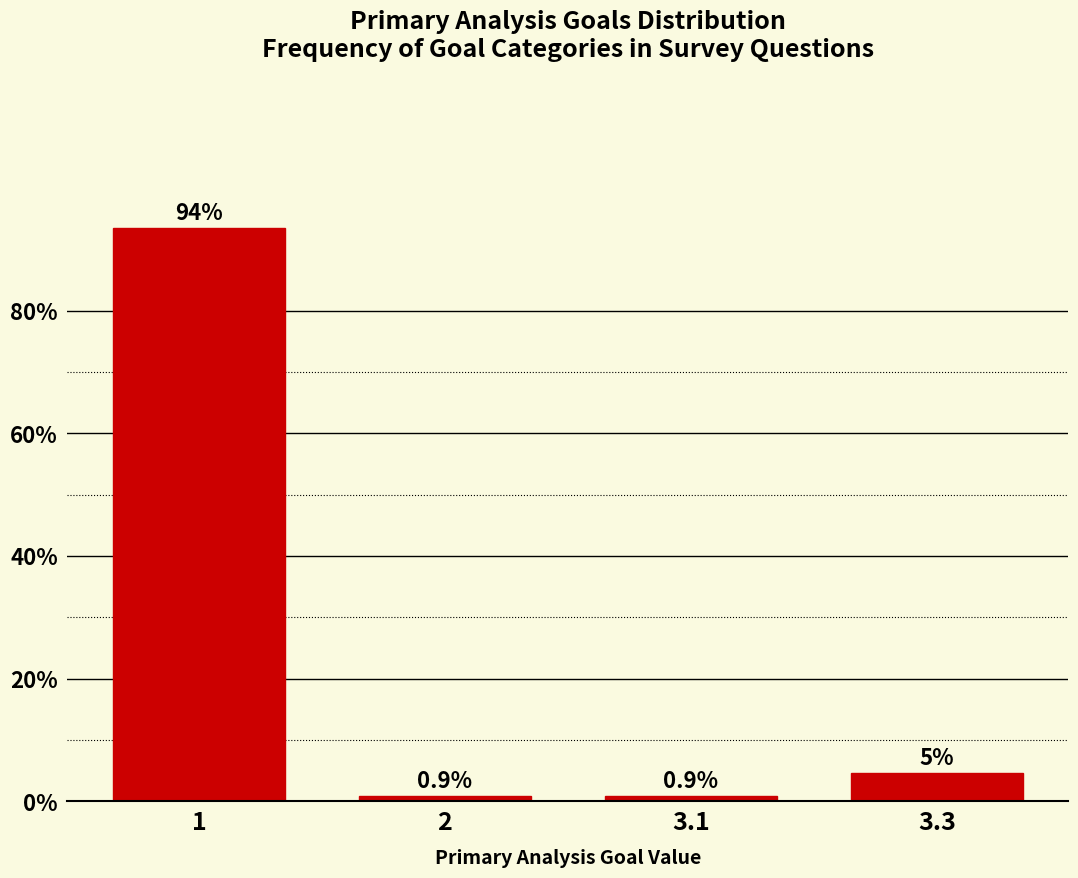

Between 3.3 and 3.1, which is larger?

3.3